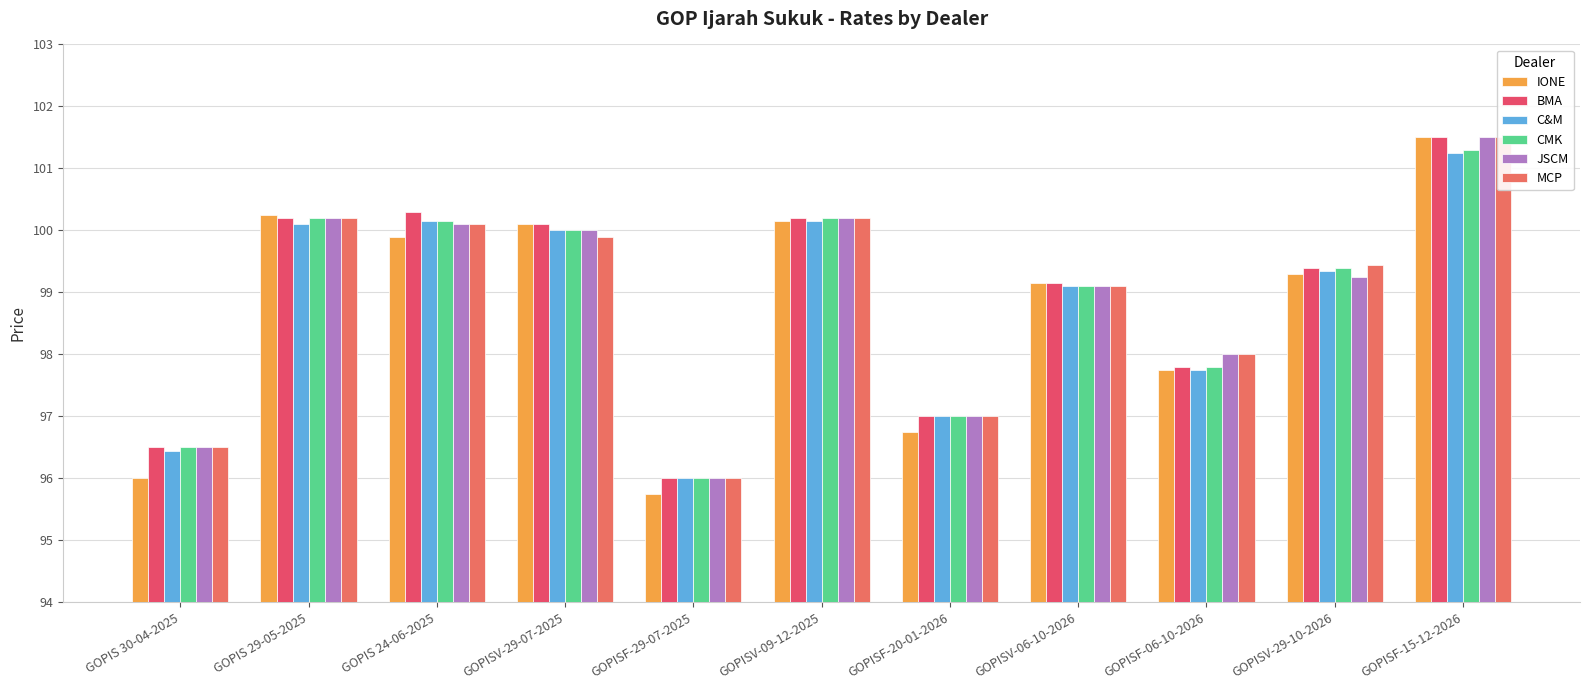

At how many categories does at least one series exceed 96?

10